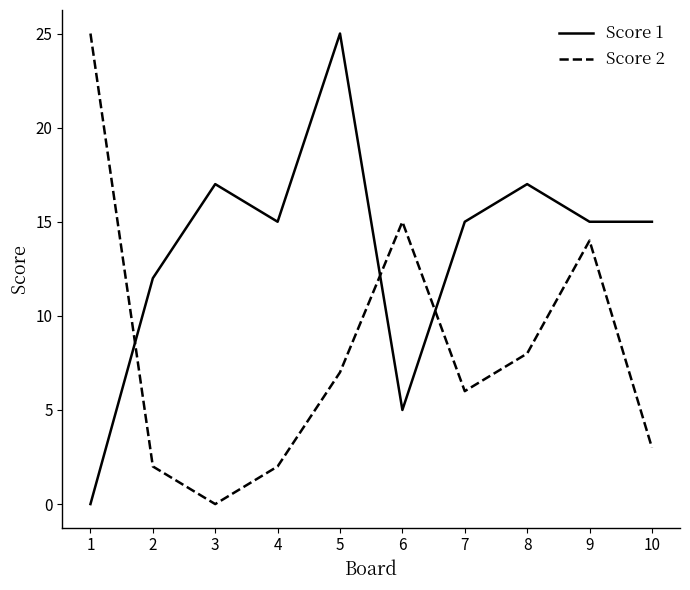

The value of Score 1 at 3 is 17. True or false?

True